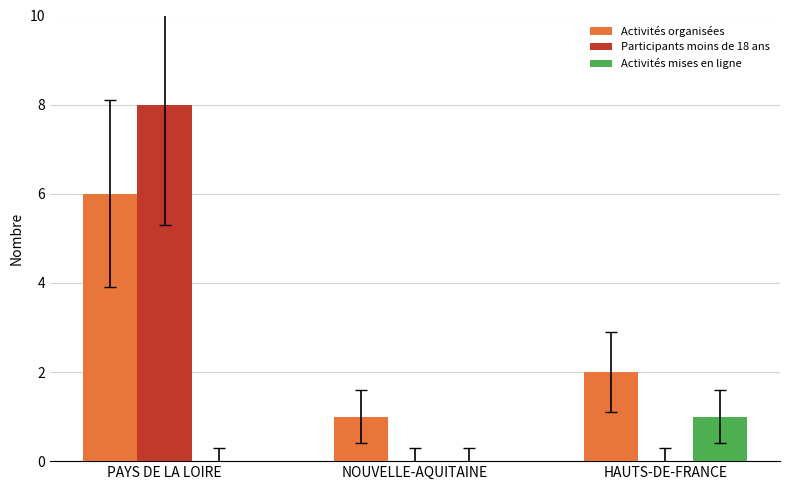

What is the sum of all Participants moins de 18 ans values?

8